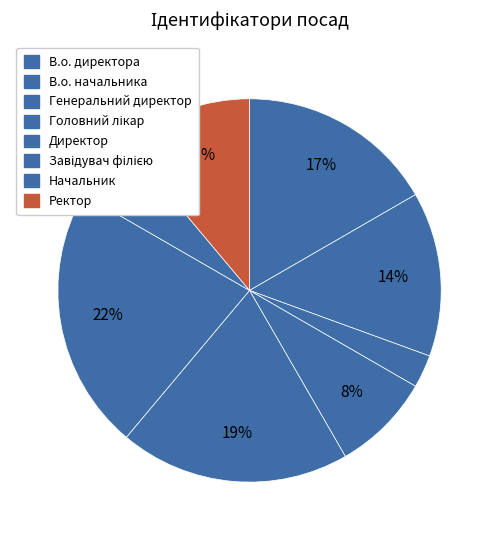

The Генеральний директор slice represents 3% of the pie. True or false?

True